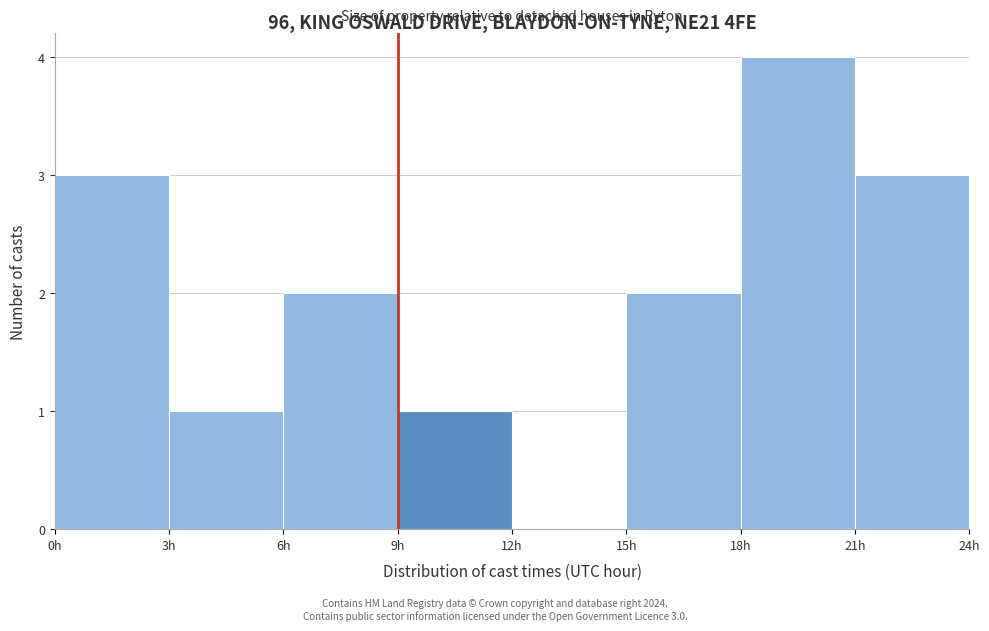

Over which range of the x-axis is the bar tallest?

18 to 21